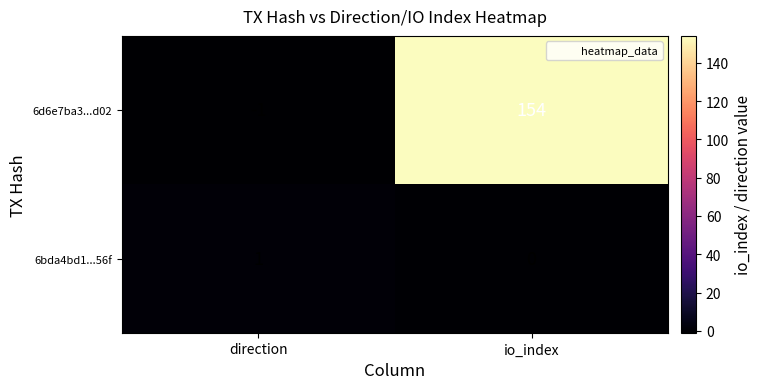

Reading right to left, transcribe all the data shown in this chart.

6d6e7ba3...d02: 154	-1
6bda4bd1...56f: 0	1